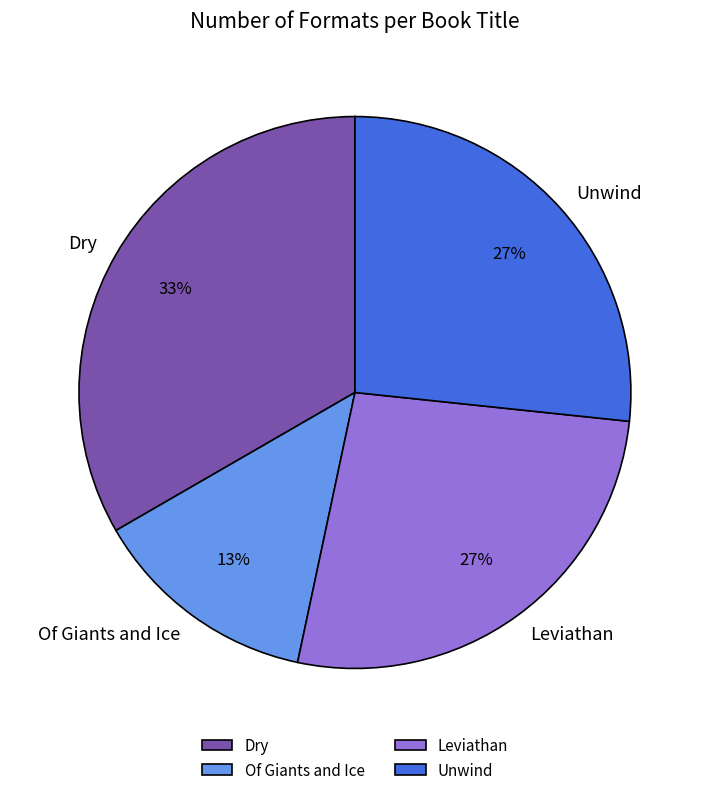

Is Leviathan the majority of the pie?

No